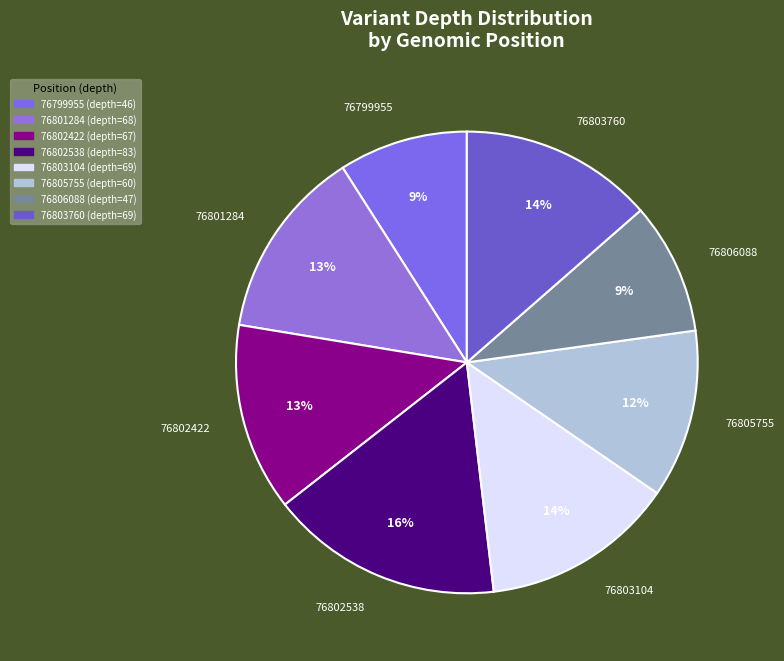

To the nearest percent, what is the difference between the 76802538 and 76801284 slice percentages?

3%